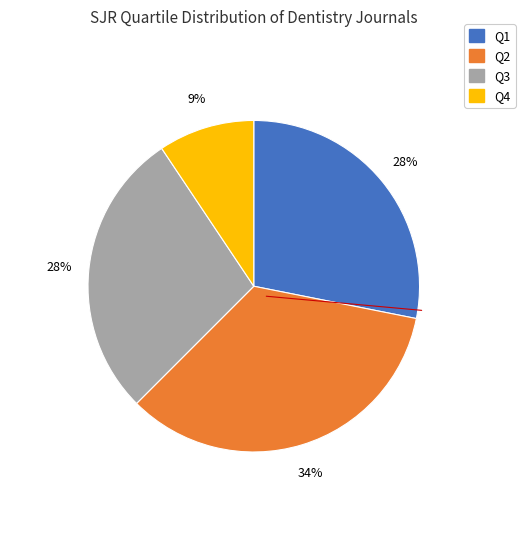

Is there any slice that represents more than half of the pie?

No